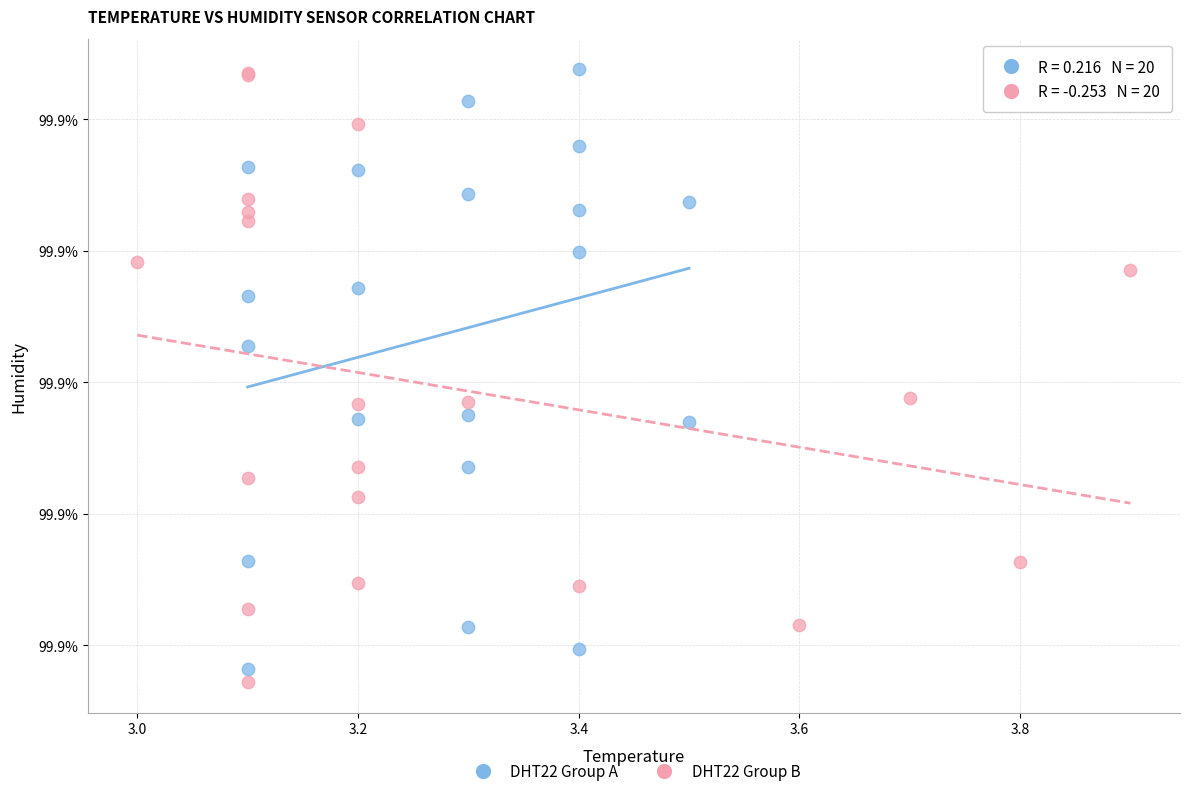

Which series contains the lowest Y value?

DHT22 Group B